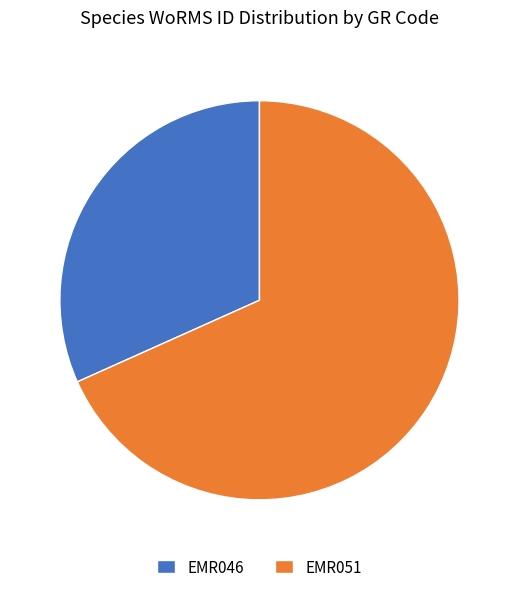

Rank the categories by value from lowest to highest.

EMR046, EMR051